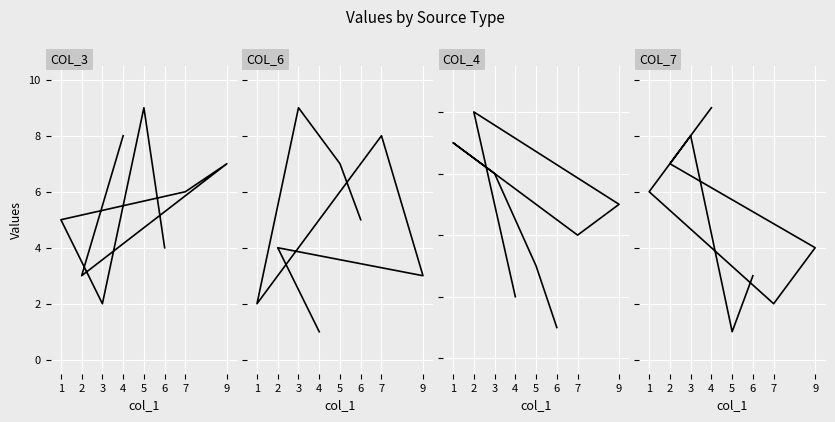

What is the minimum value for col_4?

1